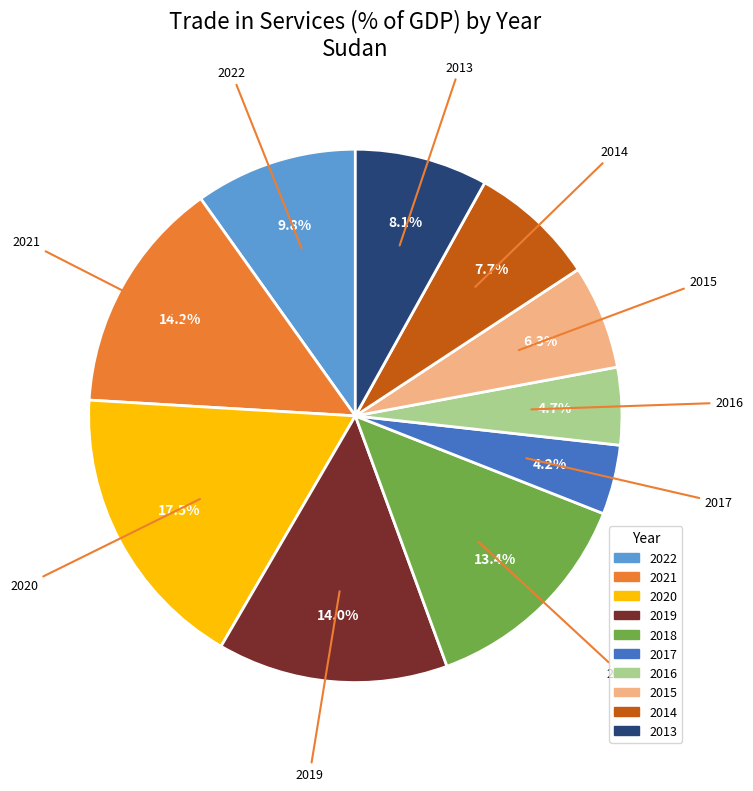

True or false: 2018 accounts for 3% of the total.

False